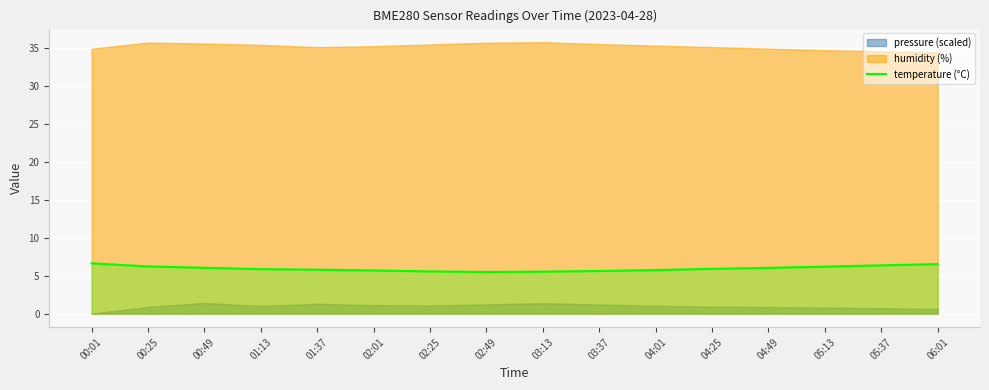

What is the change in value from 03:37 to 06:01?

+0.9